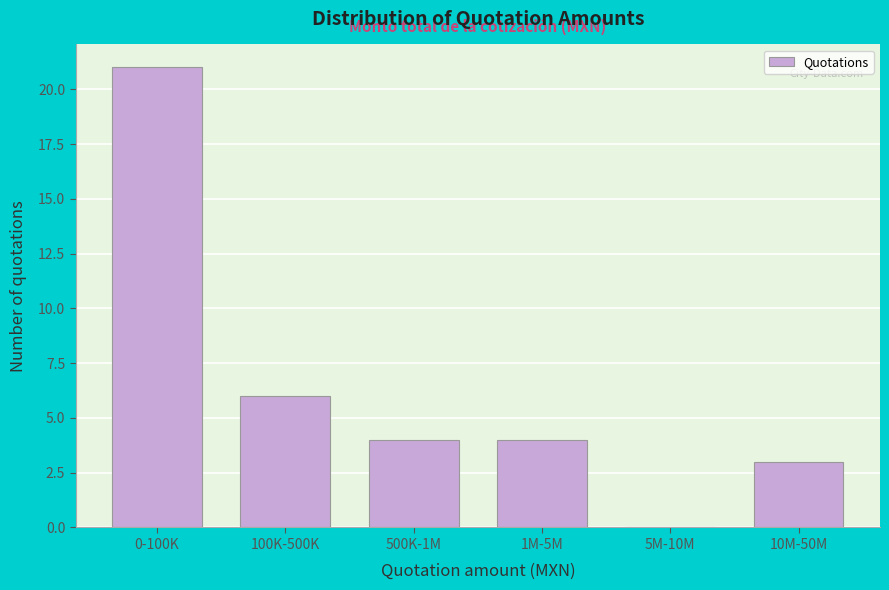

Reading left to right, what are all the values shown in this chart?

0-100K=21	100K-500K=6	500K-1M=4	1M-5M=4	5M-10M=0	10M-50M=3